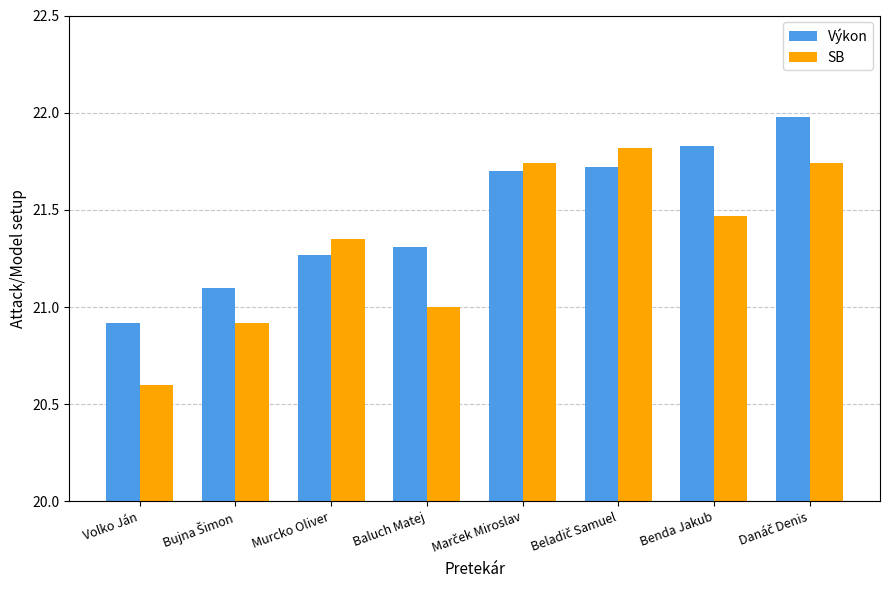

What is the difference between the maximum and minimum values in the Výkon series?

1.1